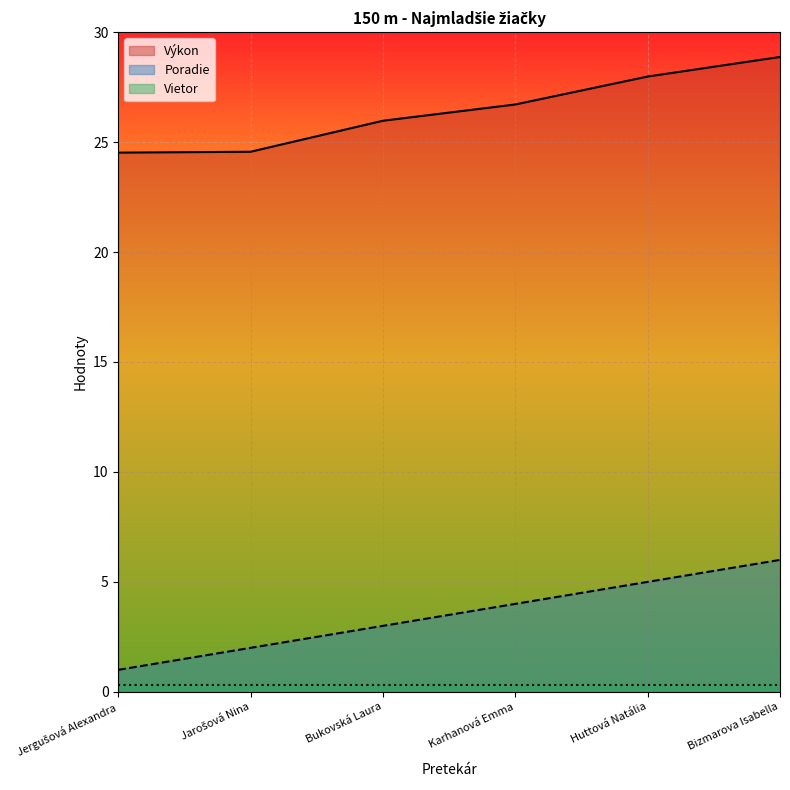

Is it true that Poradie equals 0.4 at Jergušová Alexandra?

False